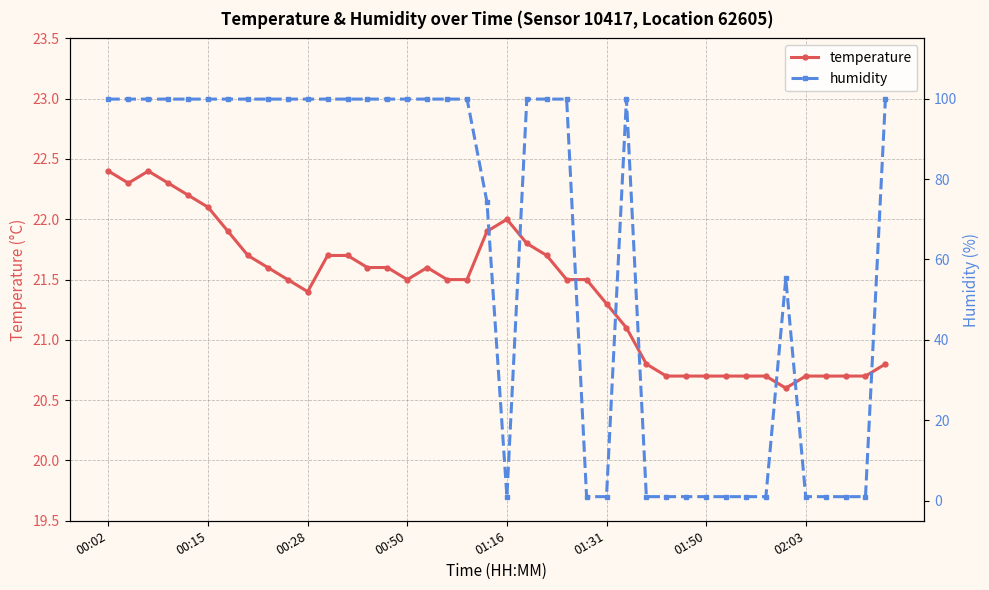

At how many categories does at least one series exceed 48?

26